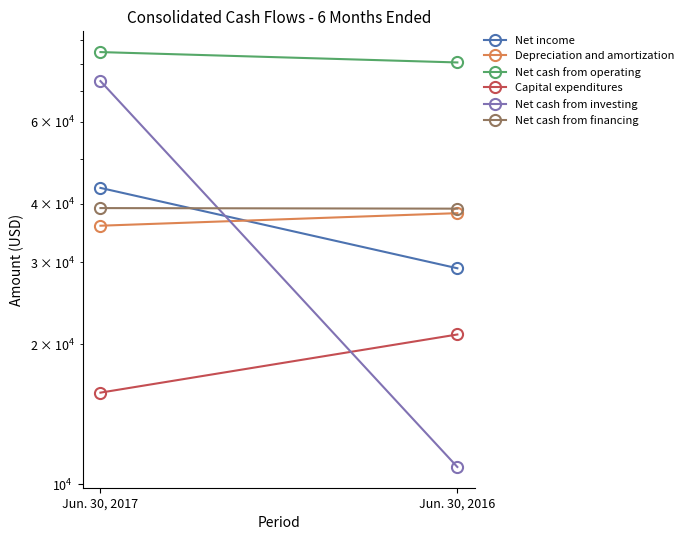

What is the difference between the highest and lowest values at Jun. 30, 2016?

69656